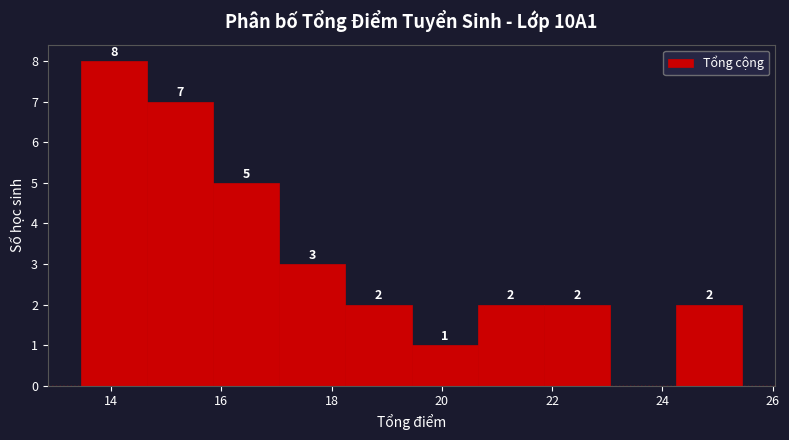

Over which range of the x-axis is the bar tallest?

13.45 to 14.65